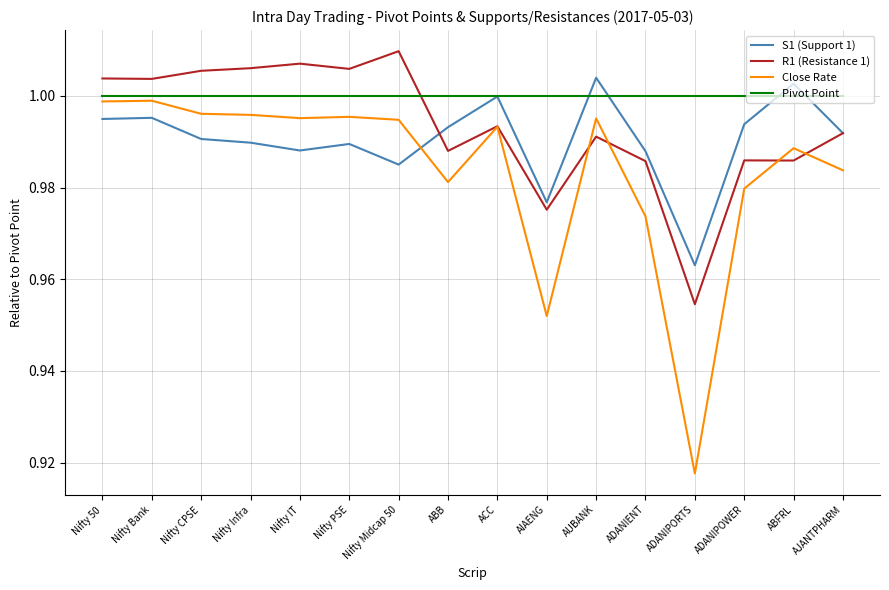

At which label does R1 (Resistance 1) reach its minimum?

ADANIPORTS